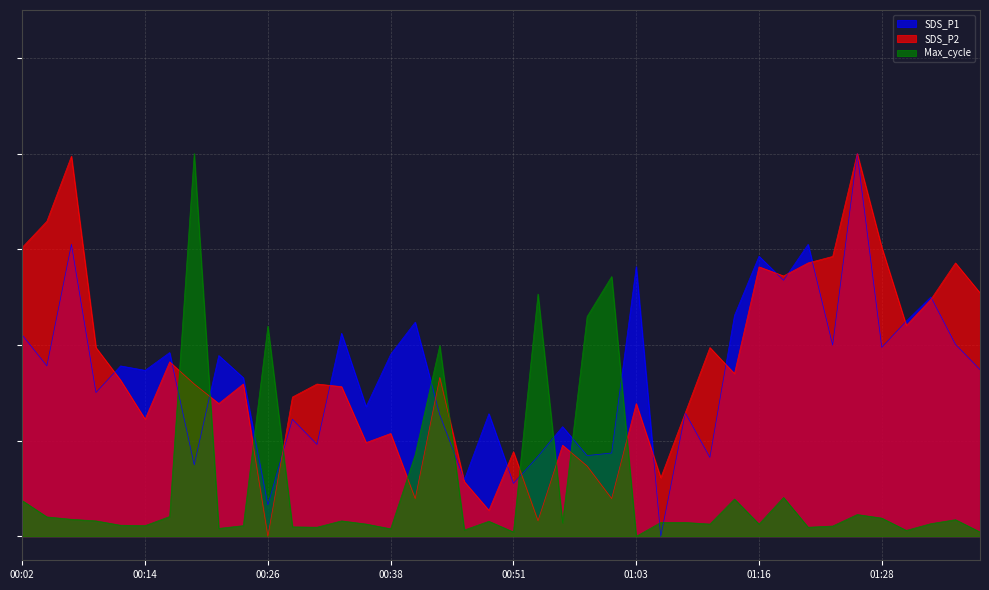

True or false: SDS_P1 has more than 0 points higher than both neighbors.

True